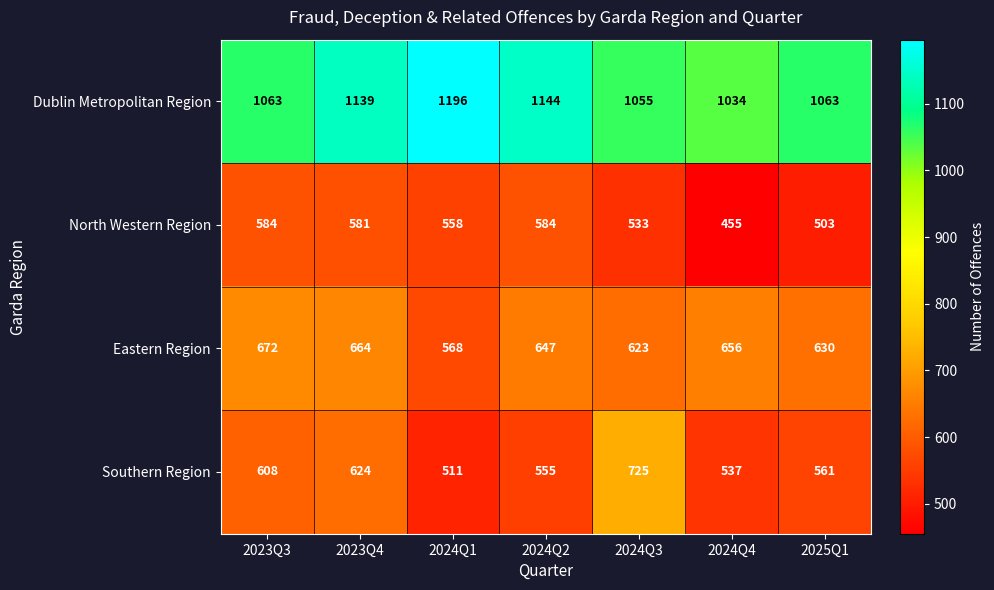

How many categories are shown in the chart?

7